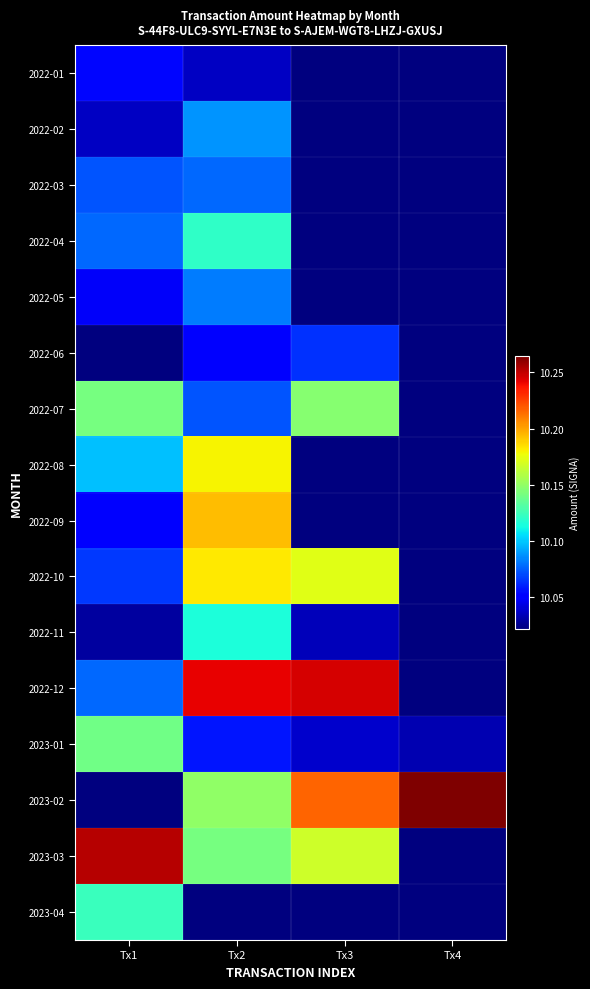

Reading left to right, transcribe all the data shown in this chart.

2022-01: Tx1=10.1	Tx2=10.0	Tx3=10.0	Tx4=10.0
2022-02: Tx1=10.0	Tx2=10.1	Tx3=10.0	Tx4=10.0
2022-03: Tx1=10.1	Tx2=10.1	Tx3=10.0	Tx4=10.0
2022-04: Tx1=10.1	Tx2=10.1	Tx3=10.0	Tx4=10.0
2022-05: Tx1=10.0	Tx2=10.1	Tx3=10.0	Tx4=10.0
2022-06: Tx1=10.0	Tx2=10.0	Tx3=10.1	Tx4=10.0
2022-07: Tx1=10.1	Tx2=10.1	Tx3=10.1	Tx4=10.0
2022-08: Tx1=10.1	Tx2=10.2	Tx3=10.0	Tx4=10.0
2022-09: Tx1=10.1	Tx2=10.2	Tx3=10.0	Tx4=10.0
2022-10: Tx1=10.1	Tx2=10.2	Tx3=10.2	Tx4=10.0
2022-11: Tx1=10.0	Tx2=10.1	Tx3=10.0	Tx4=10.0
2022-12: Tx1=10.1	Tx2=10.2	Tx3=10.2	Tx4=10.0
2023-01: Tx1=10.1	Tx2=10.1	Tx3=10.0	Tx4=10.0
2023-02: Tx1=10.0	Tx2=10.1	Tx3=10.2	Tx4=10.3
2023-03: Tx1=10.3	Tx2=10.1	Tx3=10.2	Tx4=10.0
2023-04: Tx1=10.1	Tx2=10.0	Tx3=10.0	Tx4=10.0